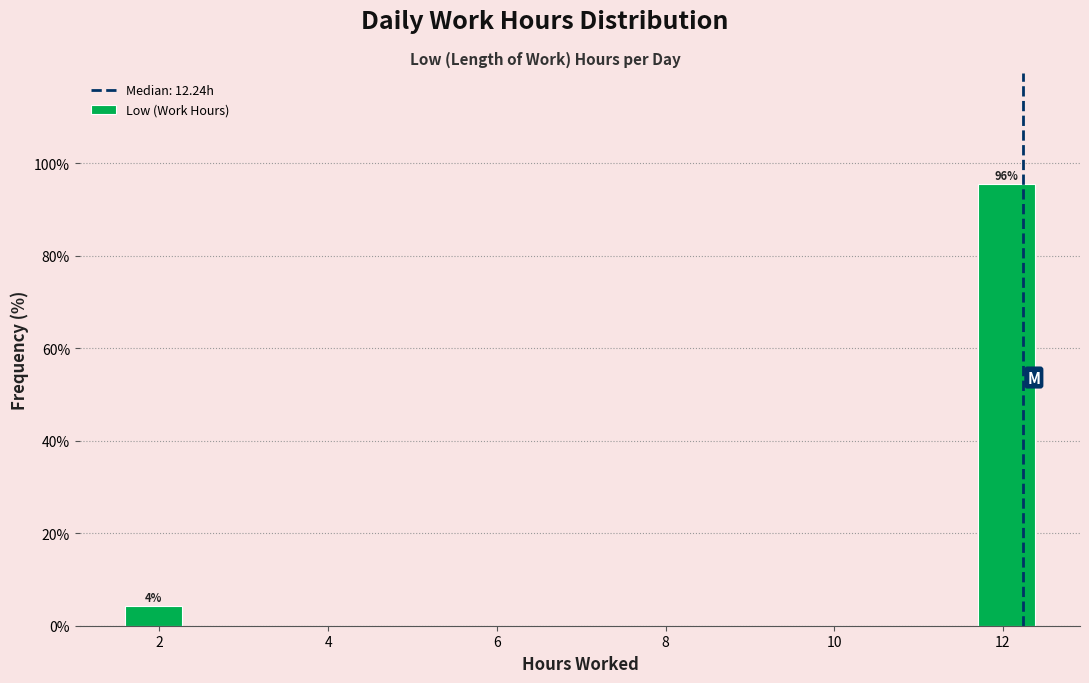

Which range on the x-axis has the tallest bar?

11.4 to 12.6